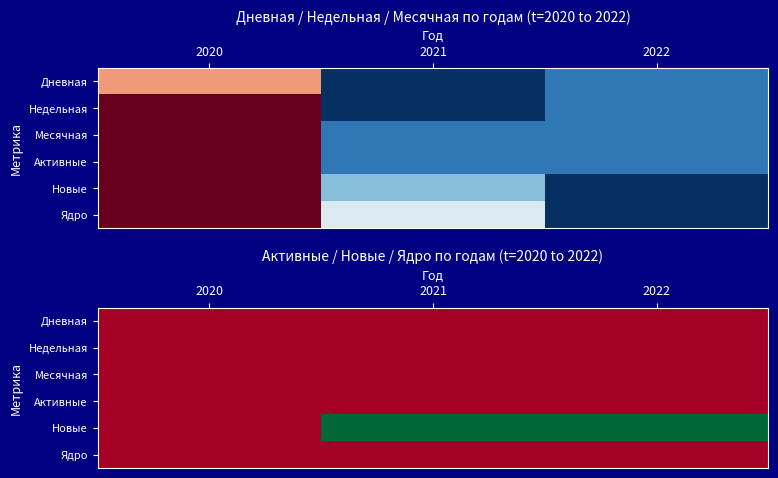

Which category has the lowest value in the Активные series?

2020